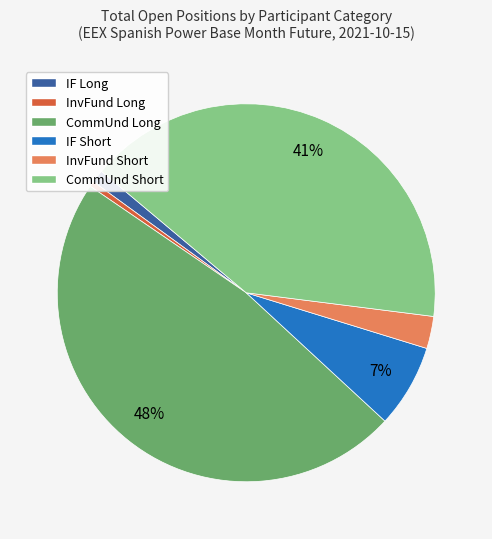

Is there a majority slice in this chart?

No